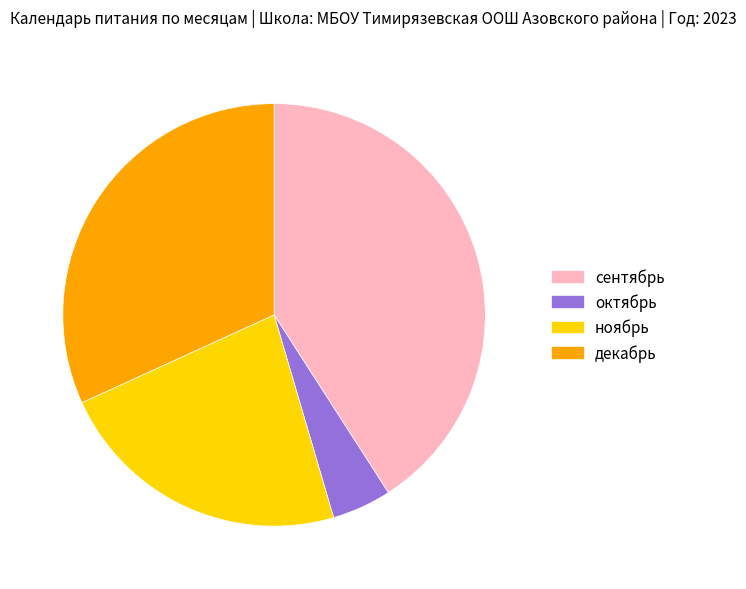

Is there a majority slice in this chart?

No